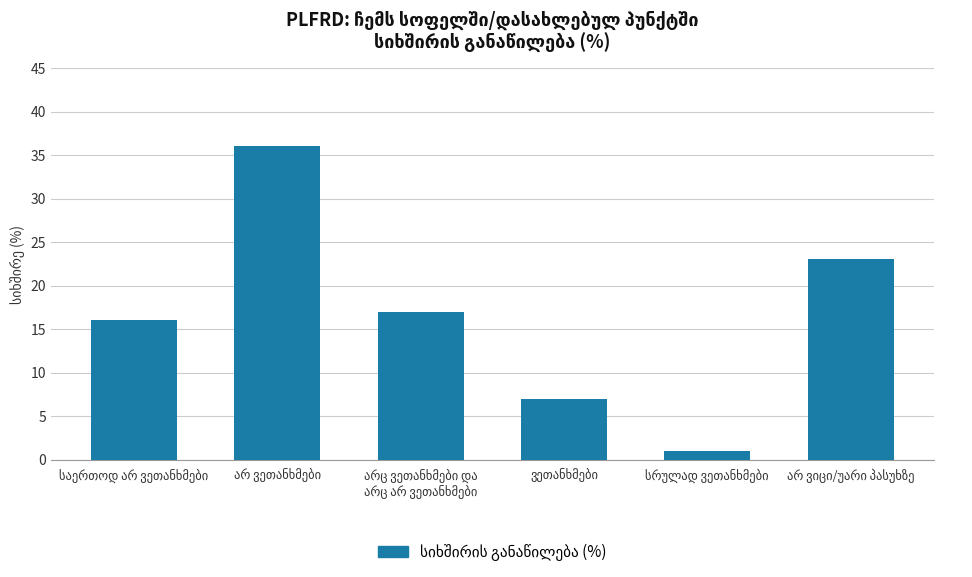

Reading left to right, extract all data points from this chart.

16	36	17	7	1	23